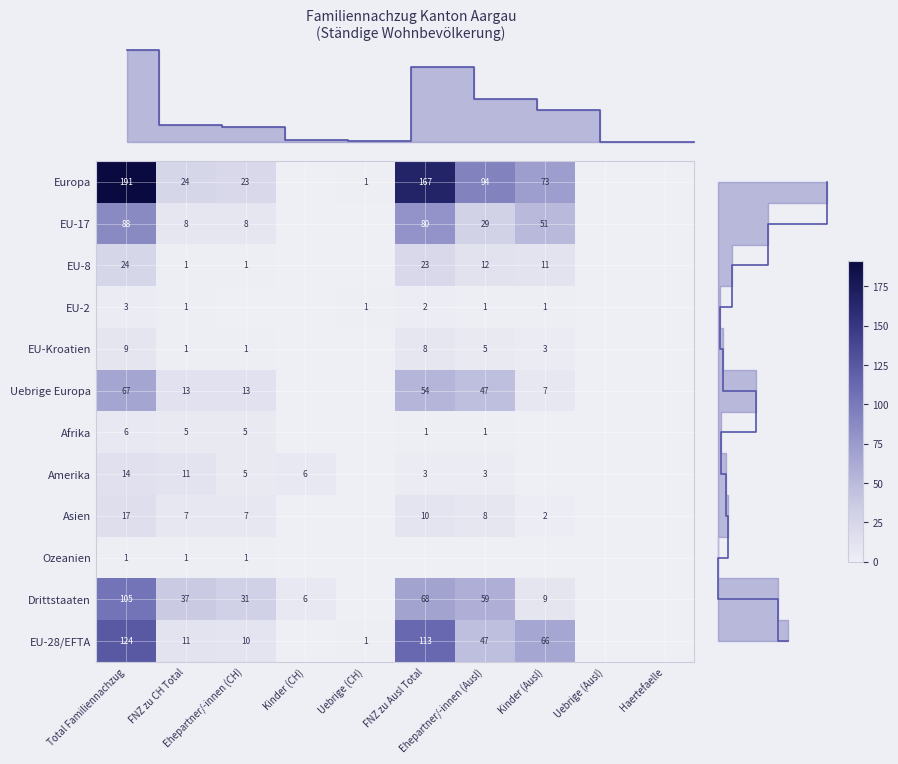

Which series has the largest total across all categories?

Europa